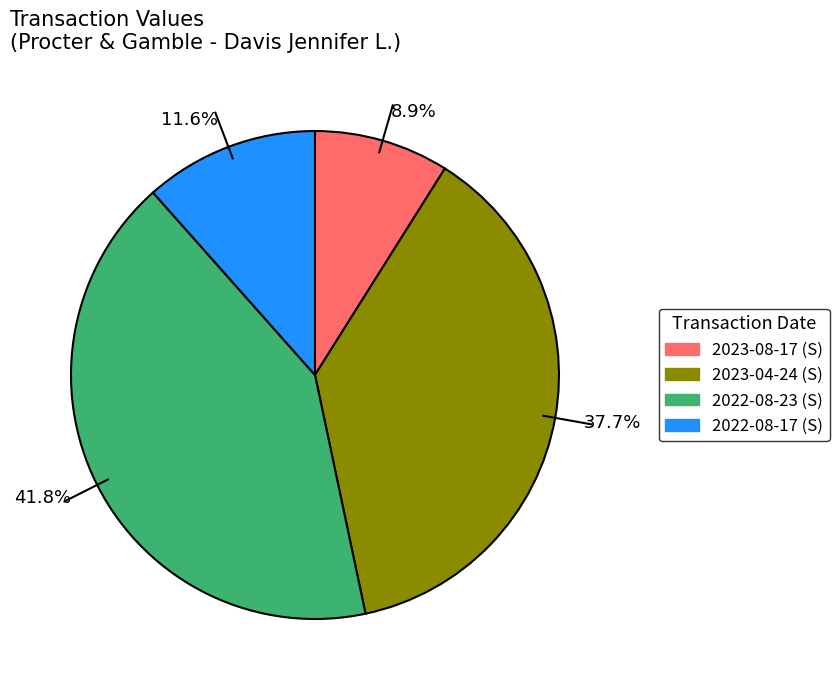

To the nearest percent, what is the average slice percentage?

25%